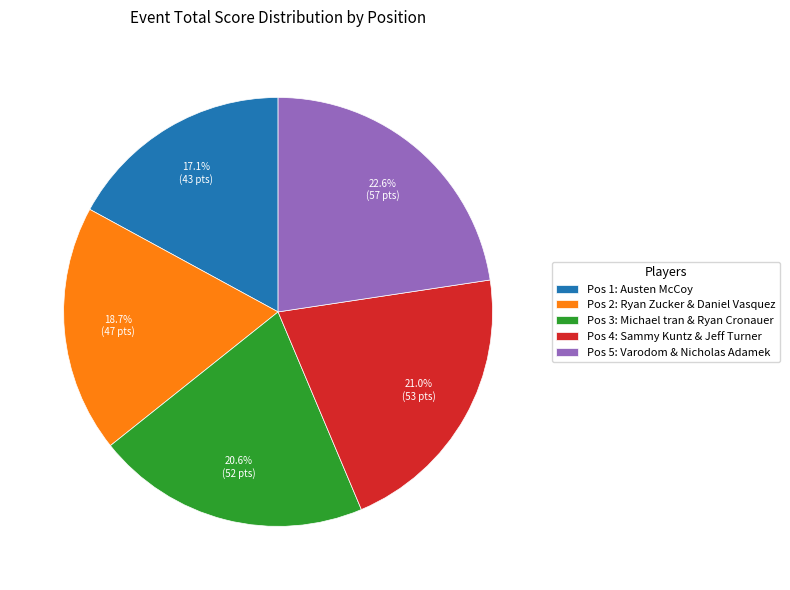

Does any single category account for the majority?

No